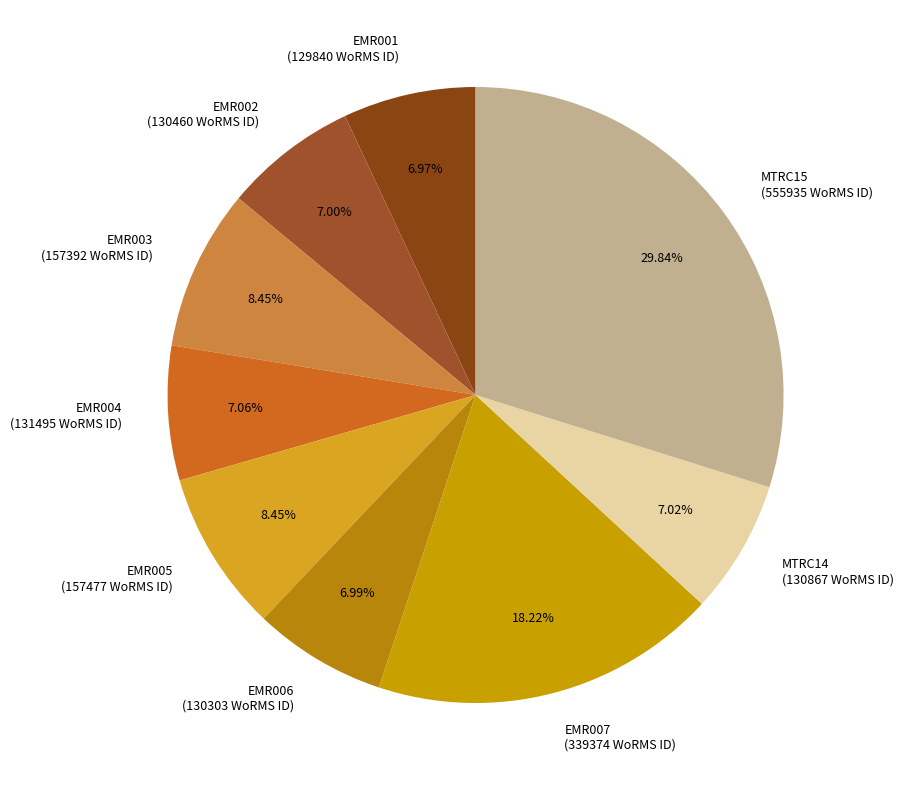

Does any single category account for the majority?

No